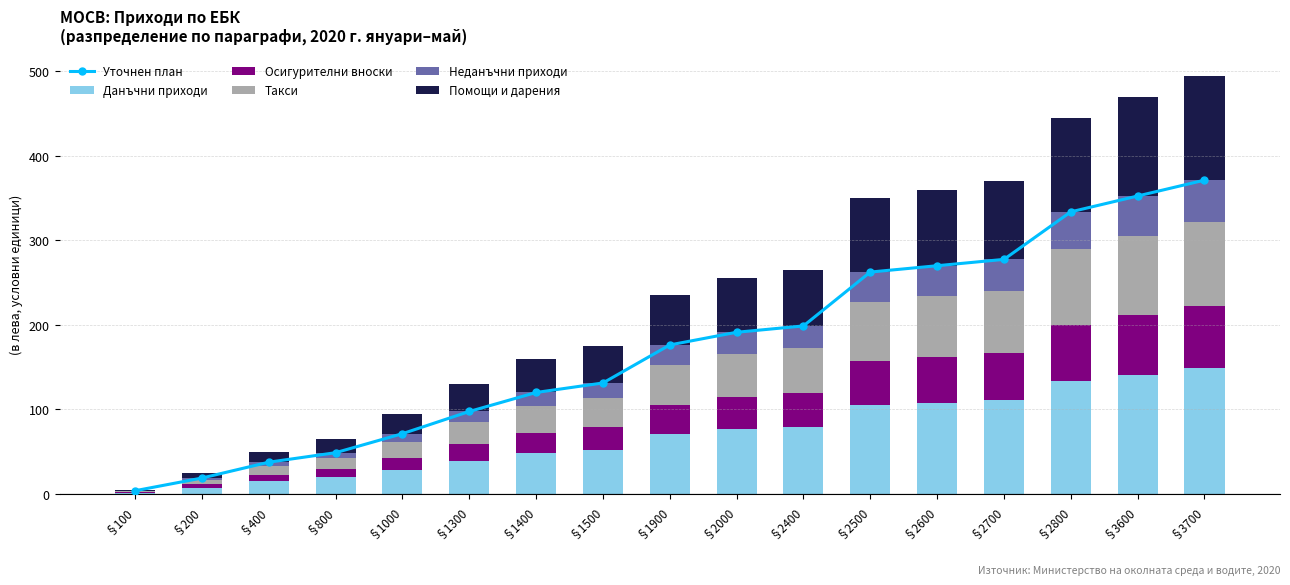

Which series has the largest total across all categories?

Уточнен план